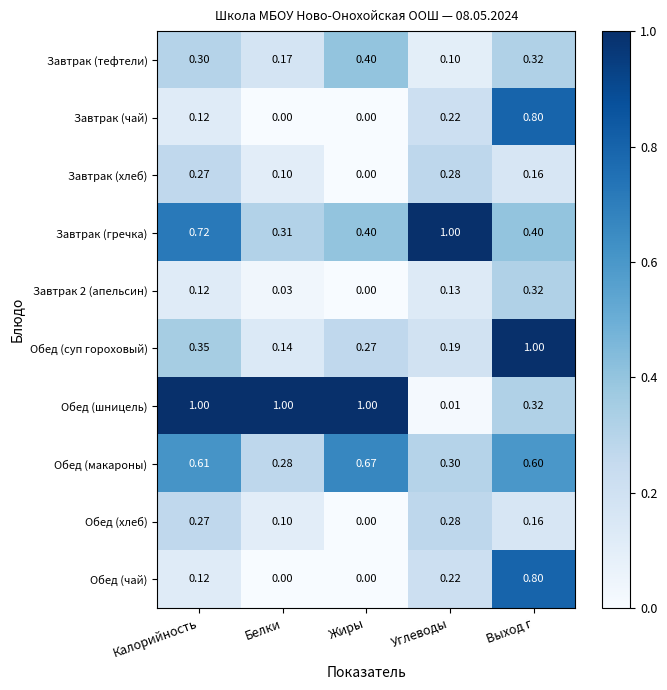

At how many categories does at least one series exceed 0?

5